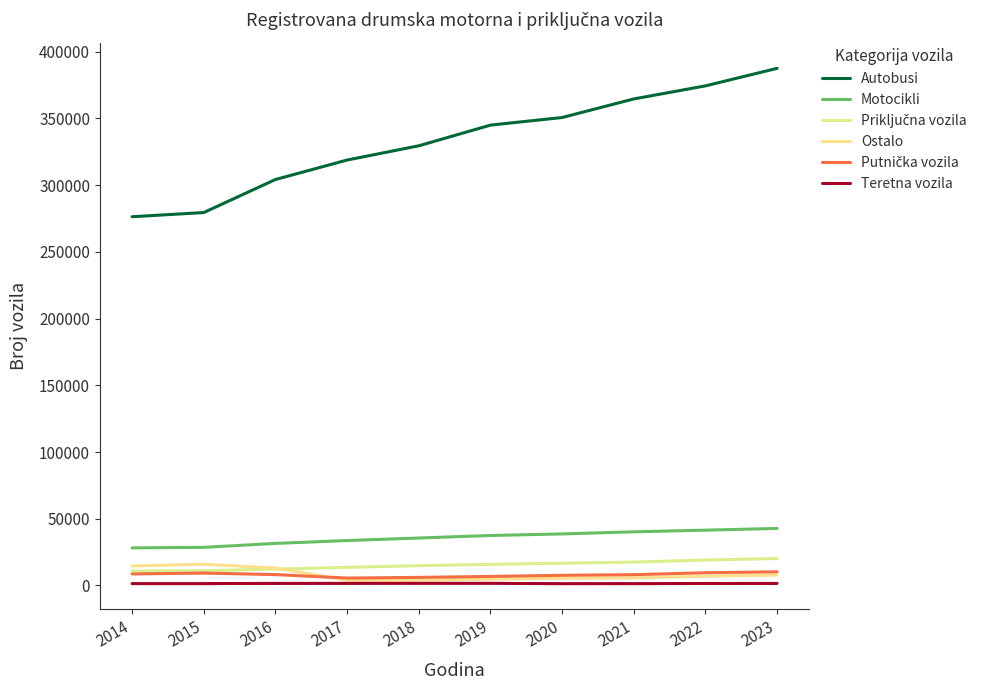

What is the difference between the maximum and second lowest values in the Teretna vozila series?

218